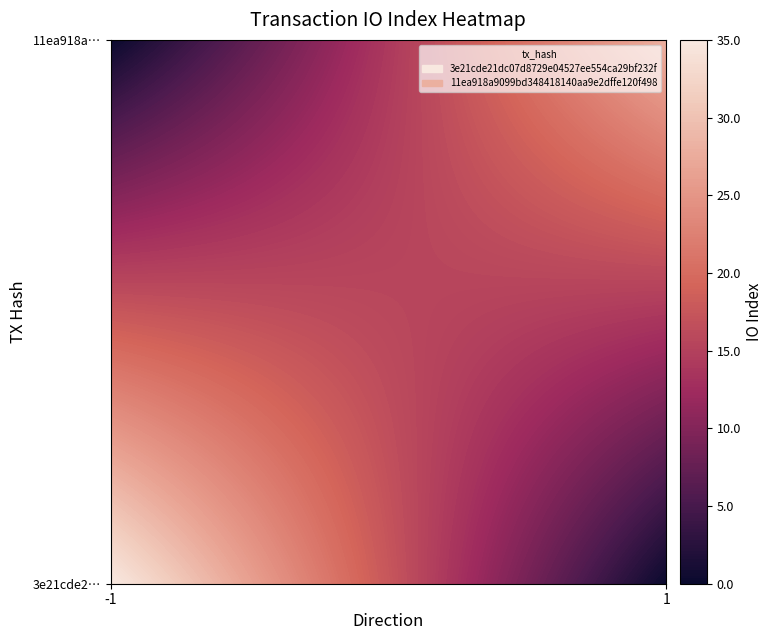

List the series in order of their overall mean, highest first.

3e21cde21dc07d8729e04527ee554ca29bf232f, 11ea918a9099bd348418140aa9e2dffe120f498